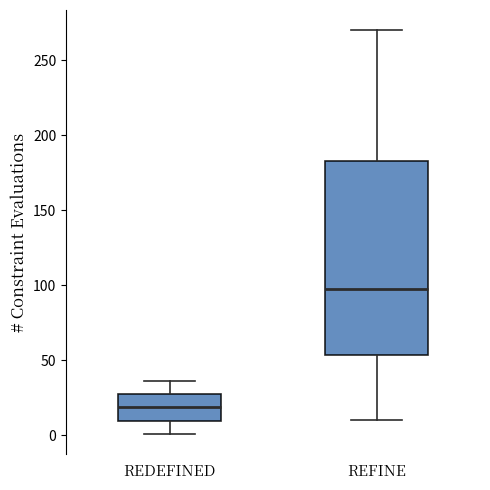

Which box's median line is the lowest?

REDEFINED